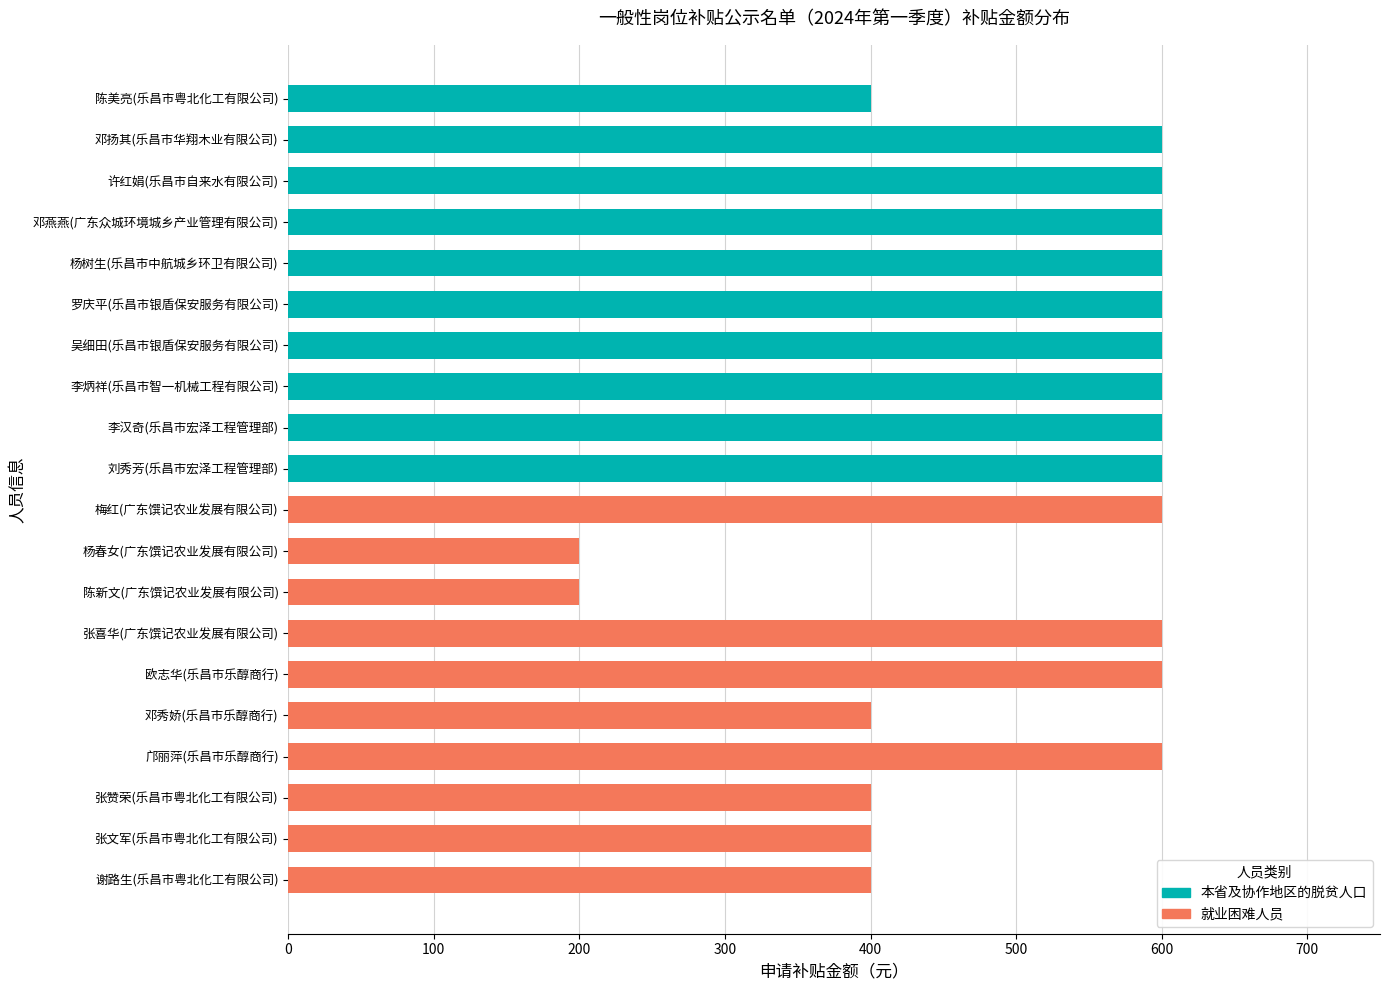

What is the sum of all values?

10200